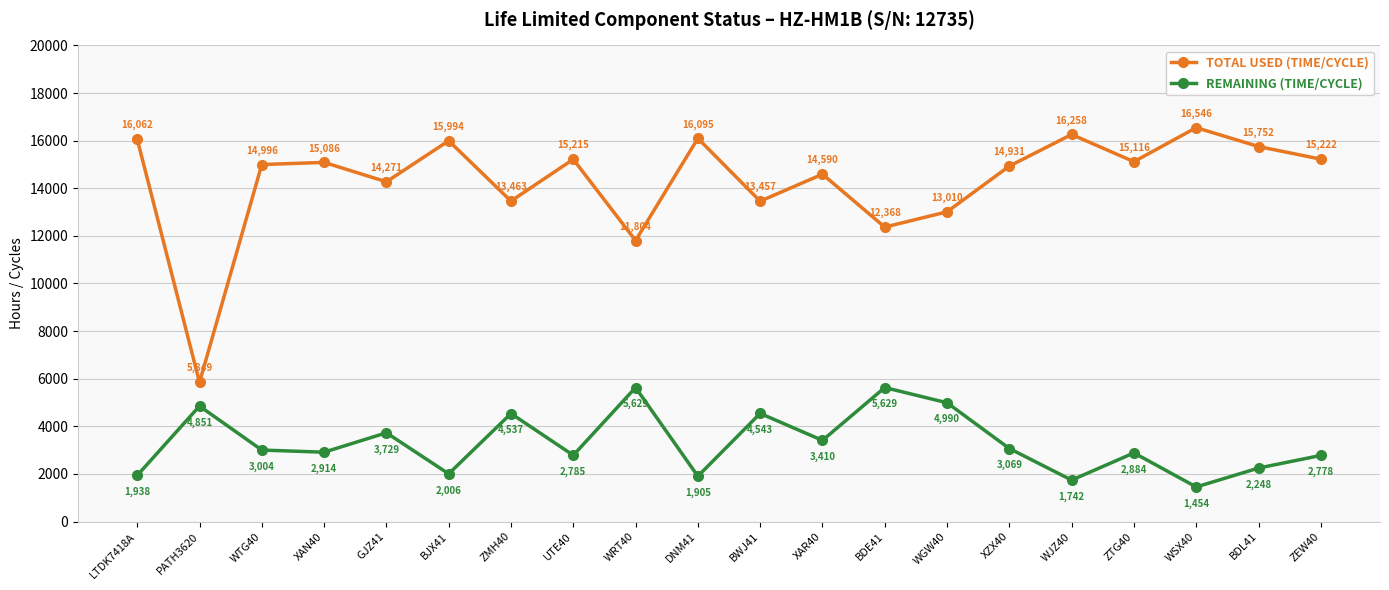

What is the sum of all REMAINING (TIME/CYCLE) values?

66045